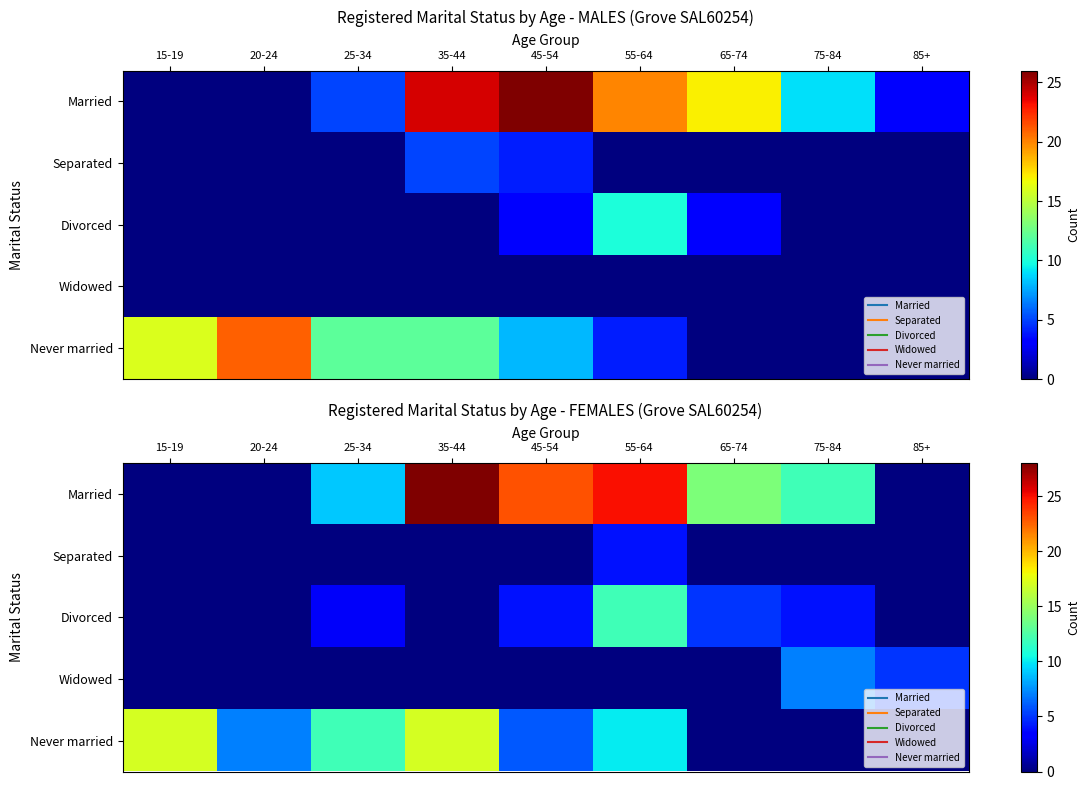

At which category does the chart reach its minimum across all series?

15-19